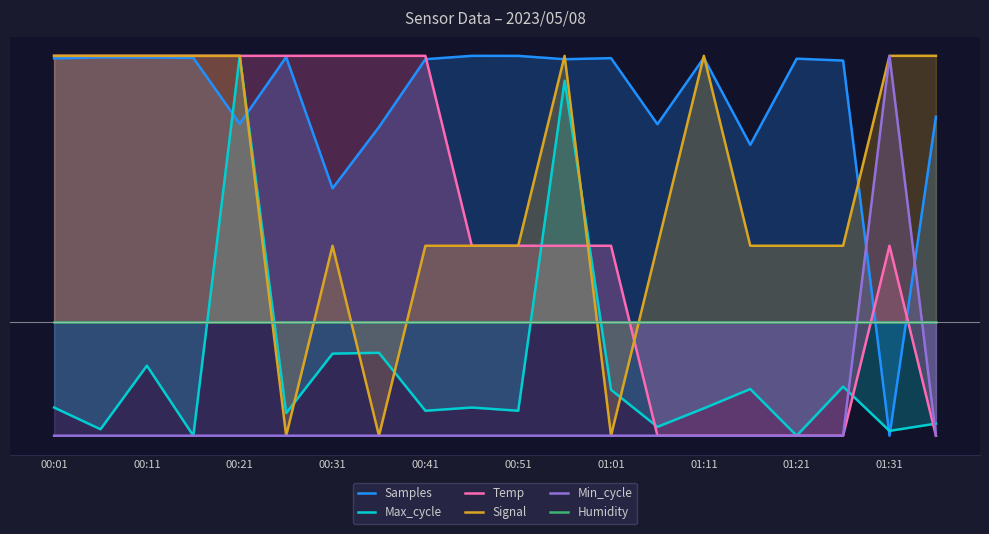

Rank the series by their maximum value, from lowest to highest.

Humidity, Samples, Max_cycle, Temp, Signal, Min_cycle